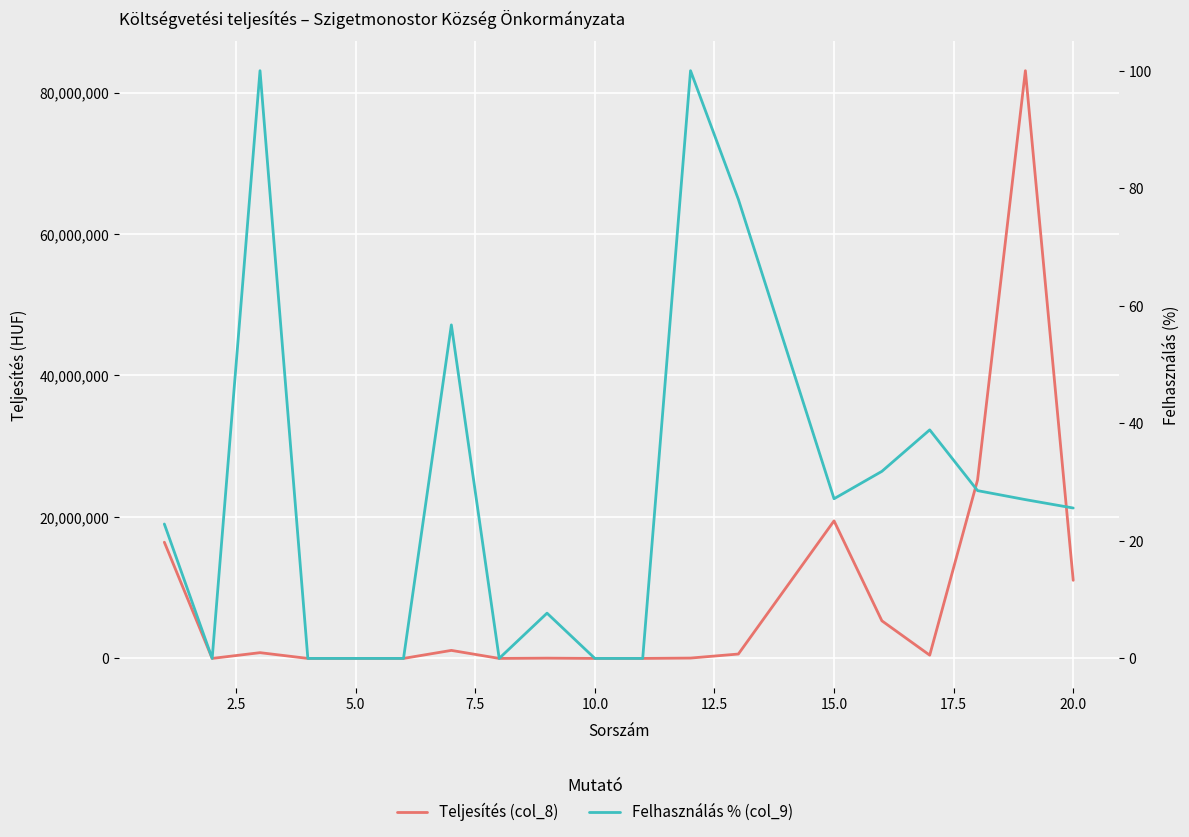

True or false: Teljesítés (col_8) and Felhasználás % (col_9) intersect in this chart.

False